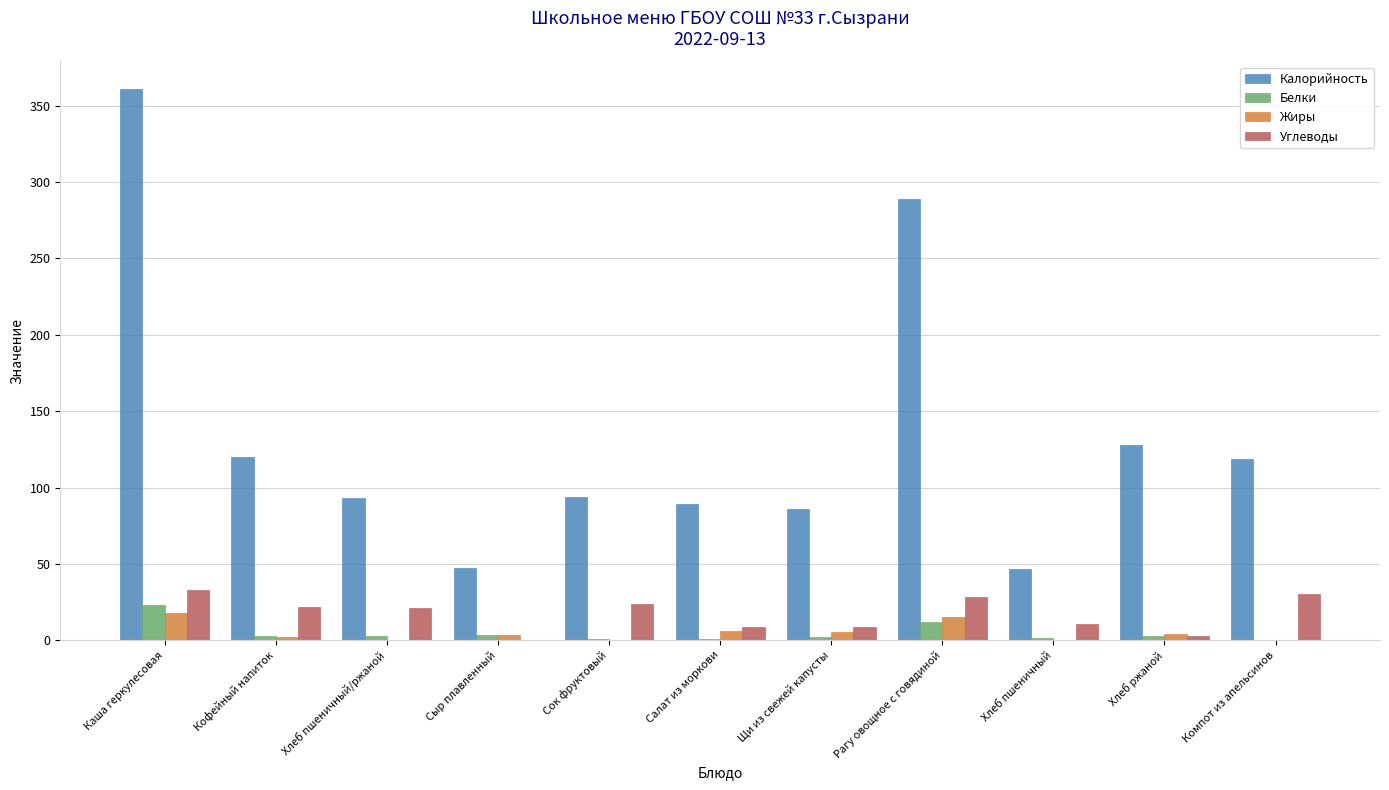

At which category is the sum across all series the highest?

Каша геркулесовая